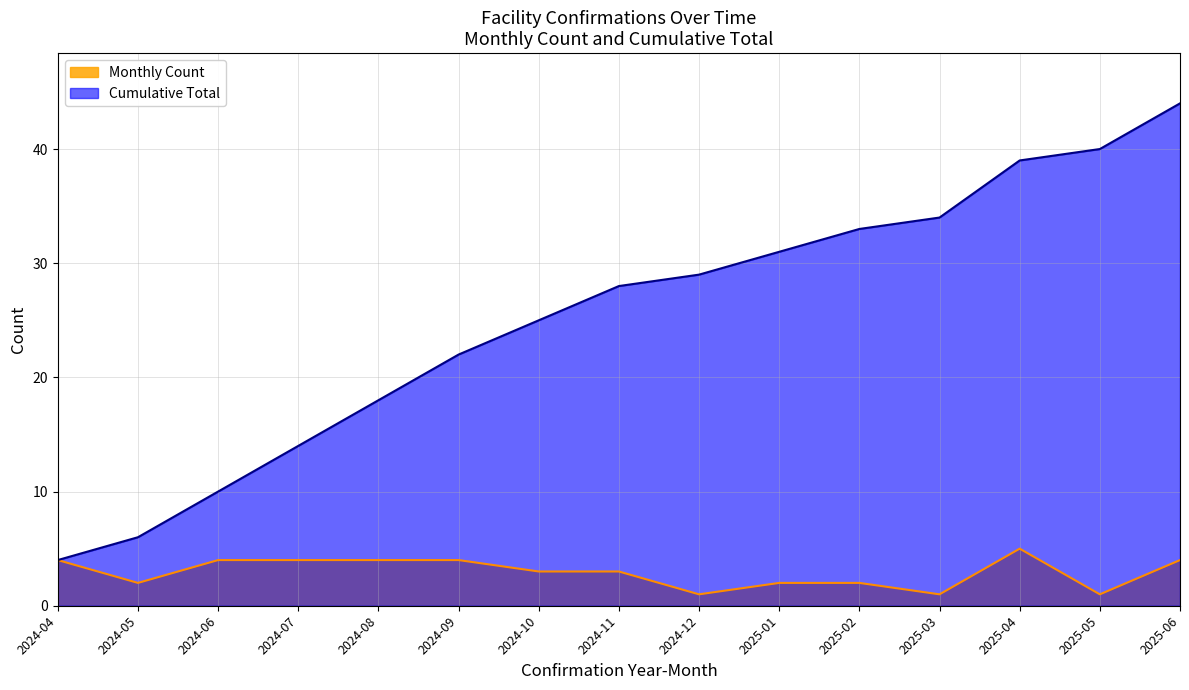

What is the average value?

3